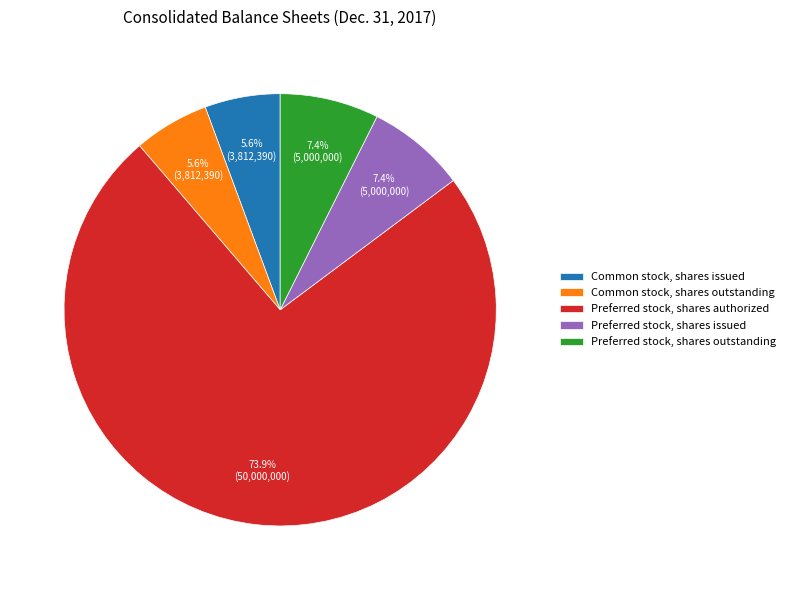

Is the sum of Preferred stock, shares issued and Common stock, shares issued greater than half?

No